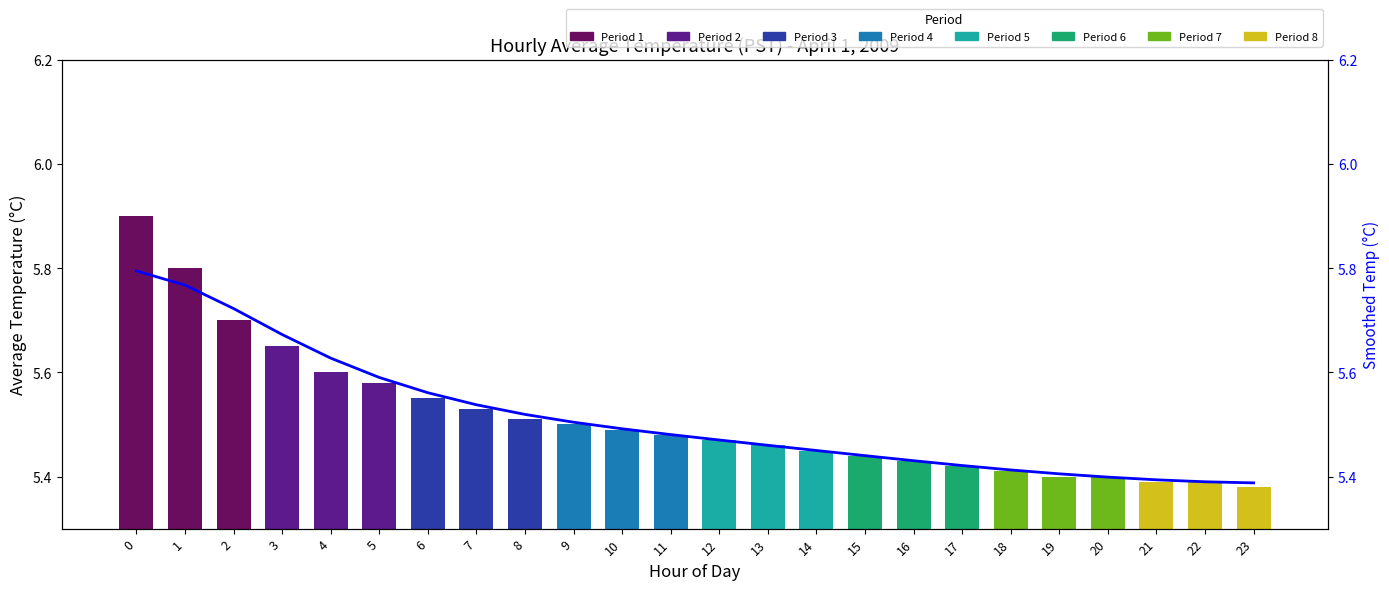

What is the value of the 23rd bar from the left?

5.4